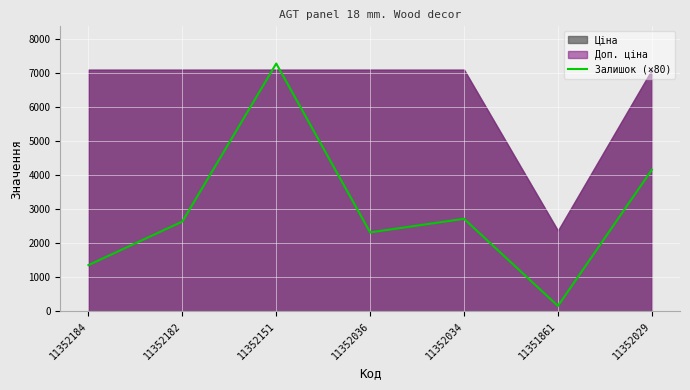

What position from the right is 11352034?

3